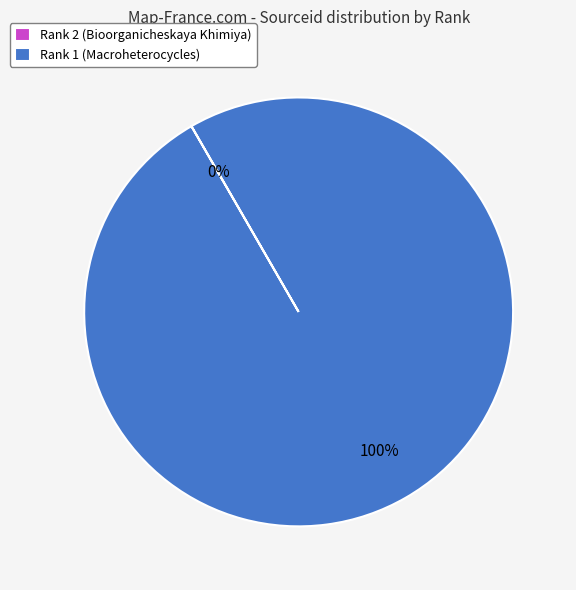

What percentage is the Rank 1 (Macroheterocycles) slice, to the nearest percent?

100%